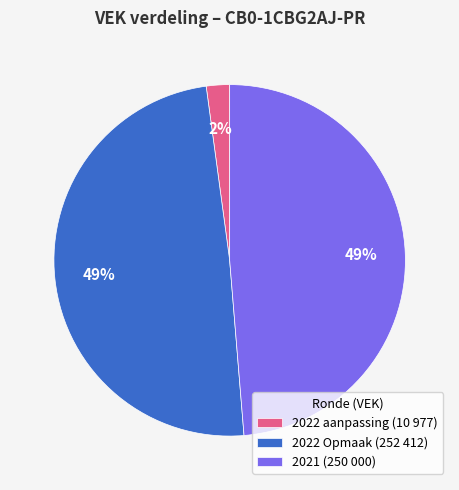

The 2022 Opmaak (252 412) slice represents 60% of the pie. True or false?

False